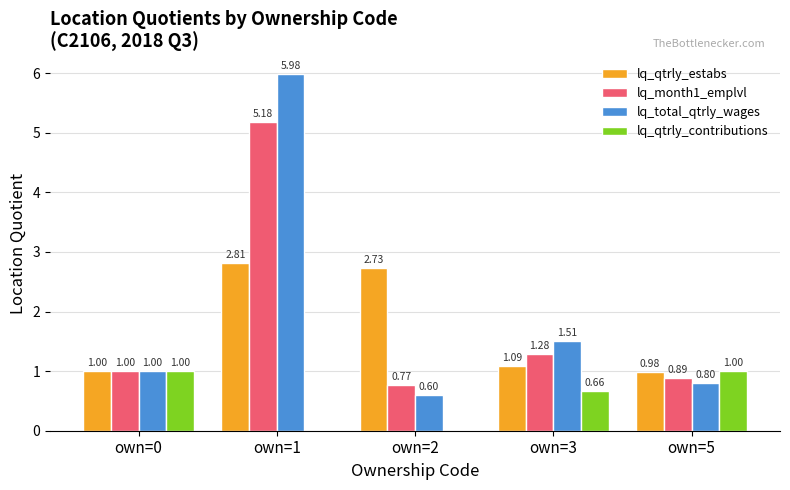

Is the value of lq_total_qtrly_wages at own=2 greater than the value of lq_qtrly_estabs at own=3?

No